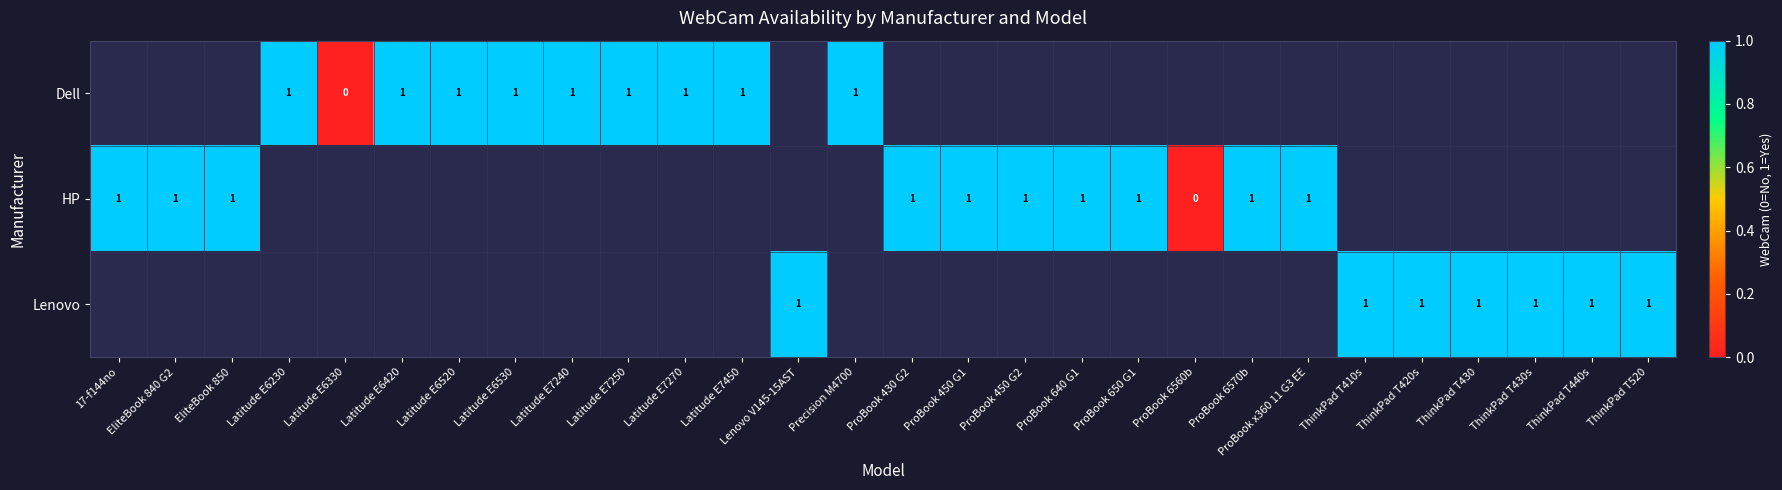

The Lenovo series shows 1 at ThinkPad T420s. True or false?

True